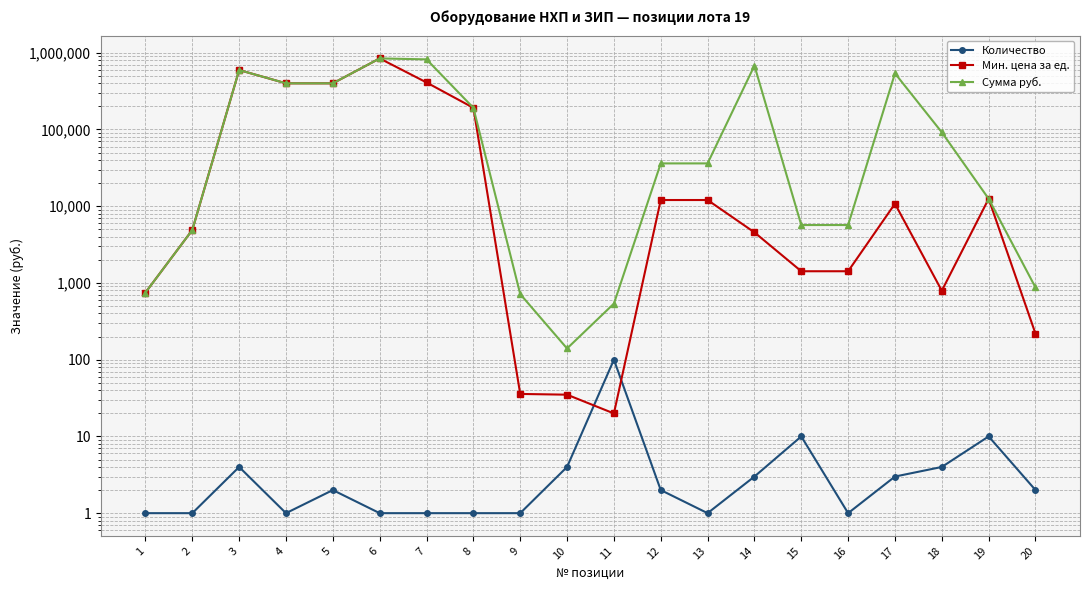

Which series has the largest total across all categories?

Сумма руб.